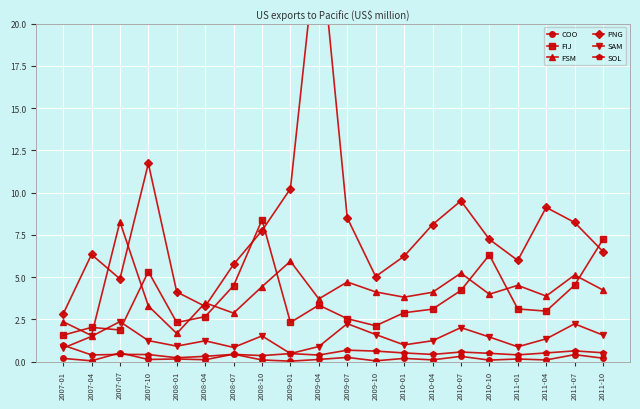

Is the value of SAM at 2007-04 greater than the value of PNG at 2009-07?

No